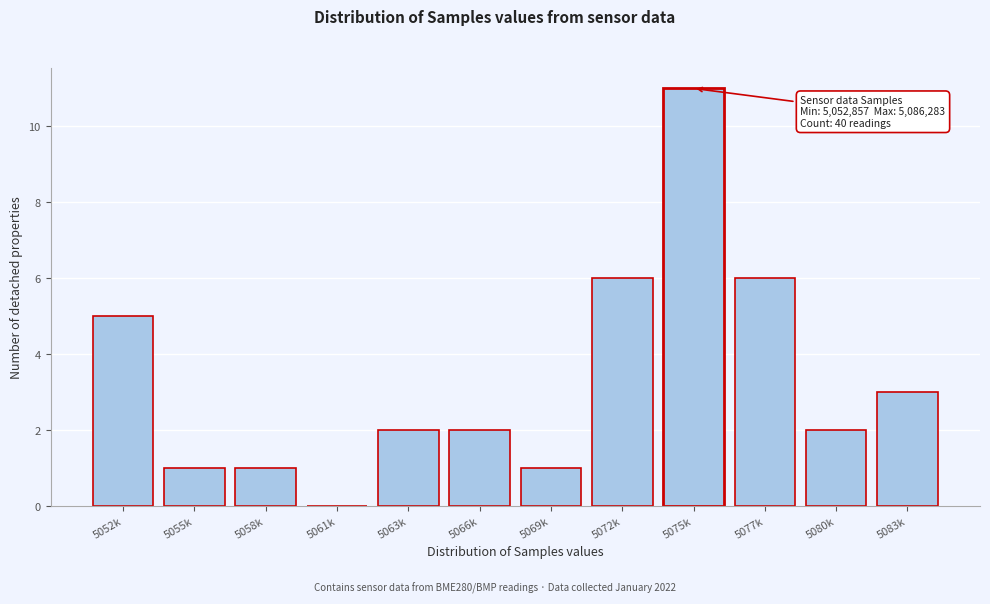

Reading right to left, list all the values displayed in this chart.

5083k=3	5080k=2	5077k=6	5075k=11	5072k=6	5069k=1	5066k=2	5063k=2	5061k=0	5058k=1	5055k=1	5052k=5